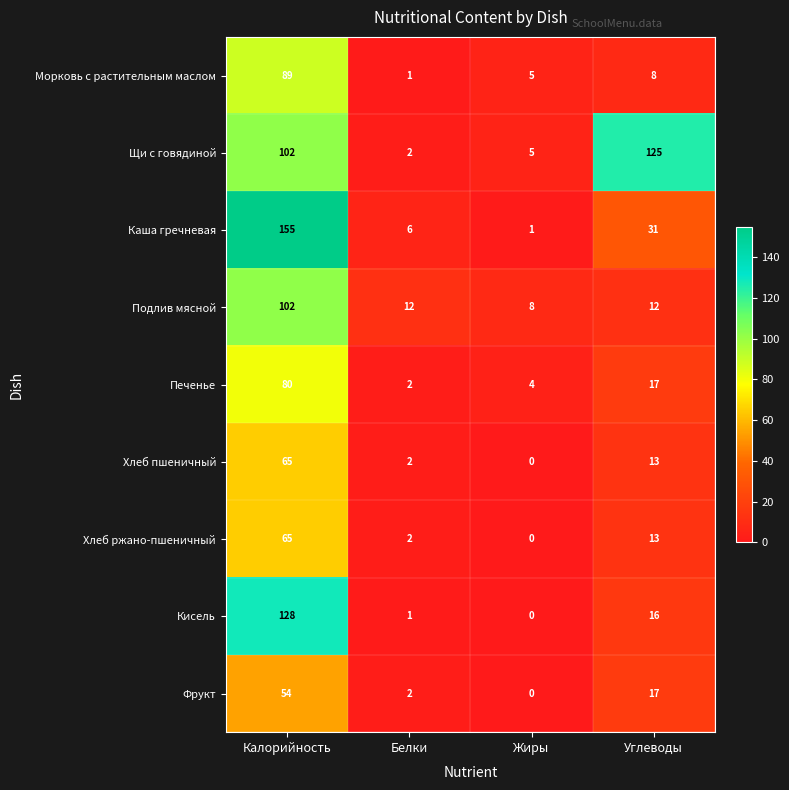

Which category has the highest value across all series?

Калорийность